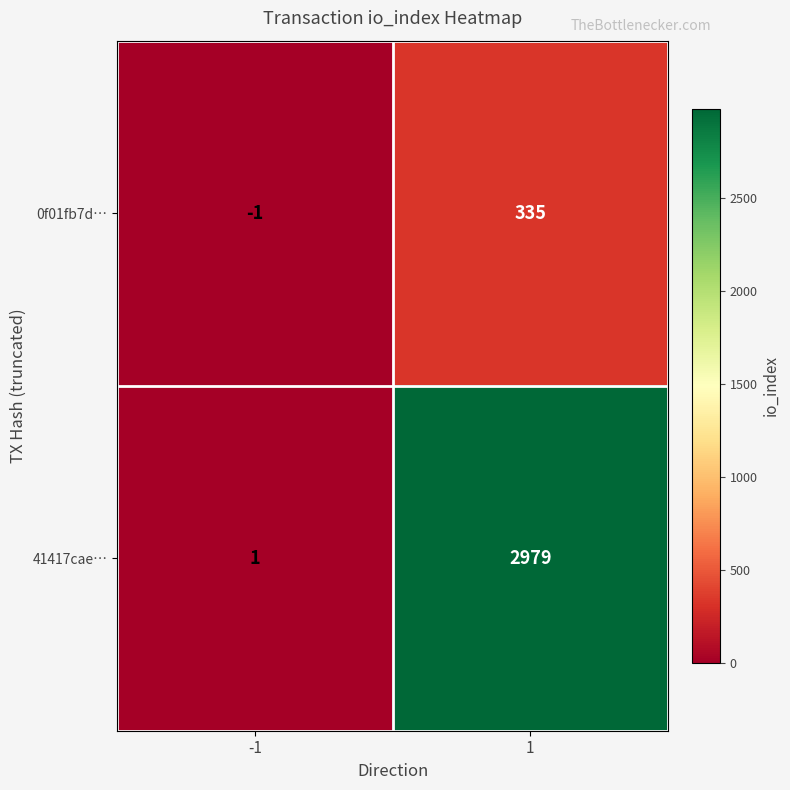

Which series has the widest spread of values?

41417cae…